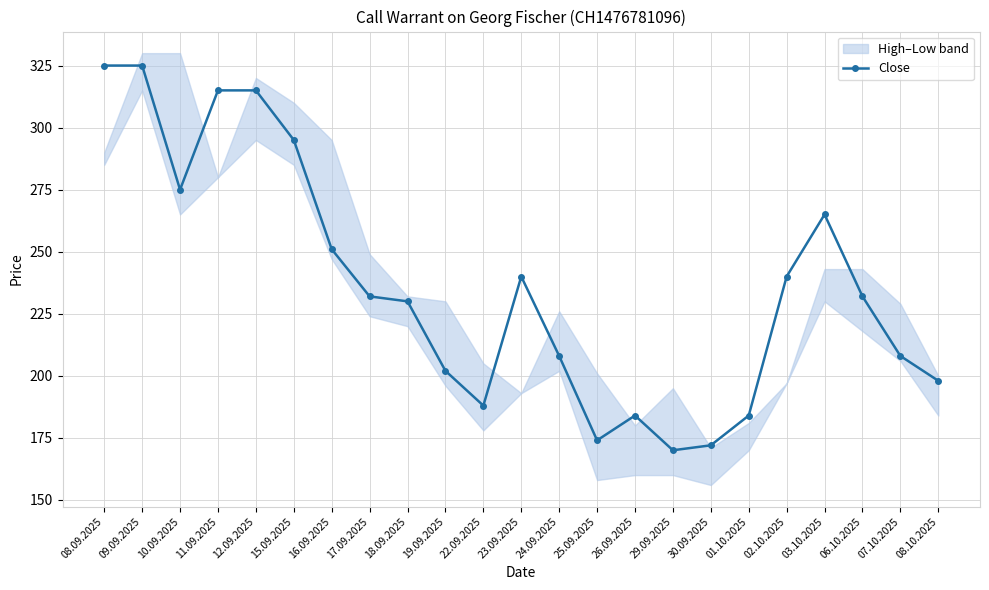

Between 11.09.2025 and 19.09.2025, which is larger?

11.09.2025